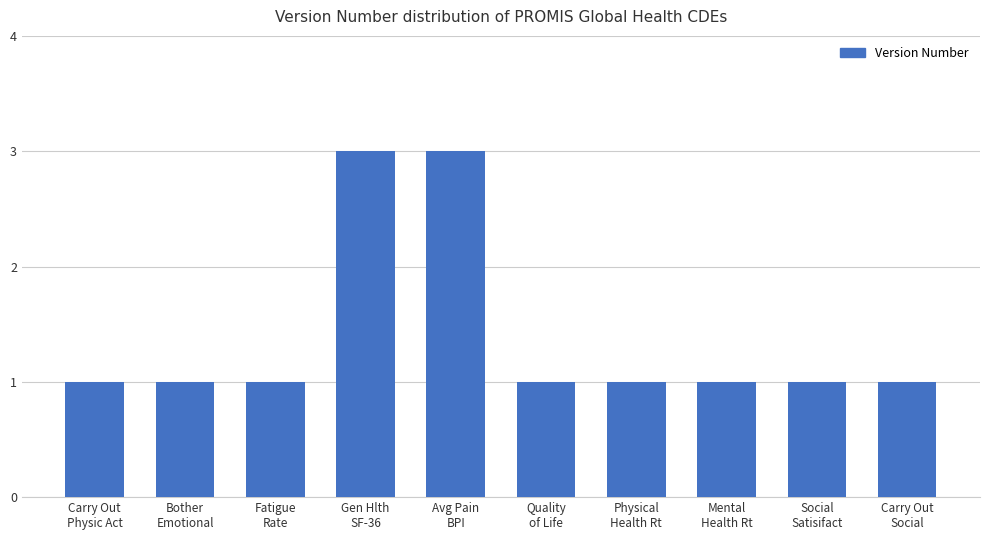

What is the ratio of the value at Avg Pain
BPI to the value at Quality
of Life?

3.0